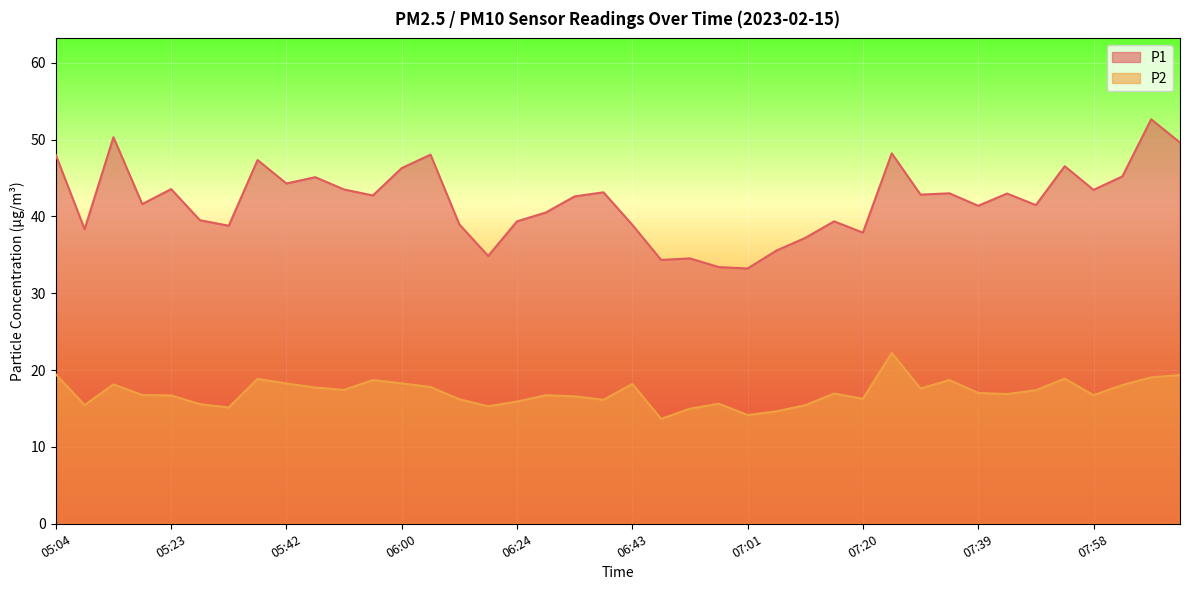

What is the difference between the P1 values at 05:37 and 05:42?

3.0